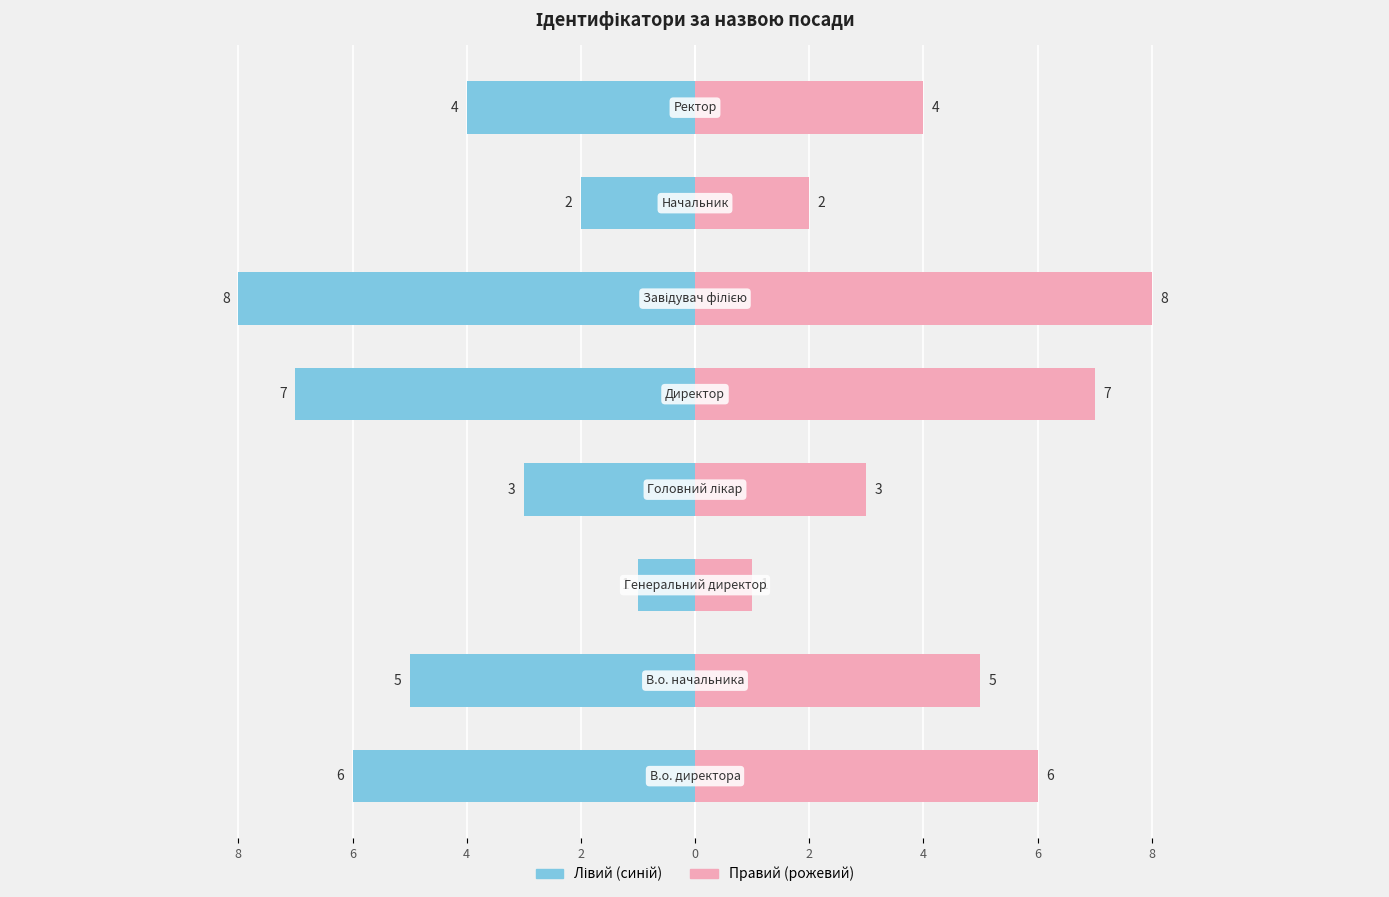

What is the label of the 7th bar from the right?

6